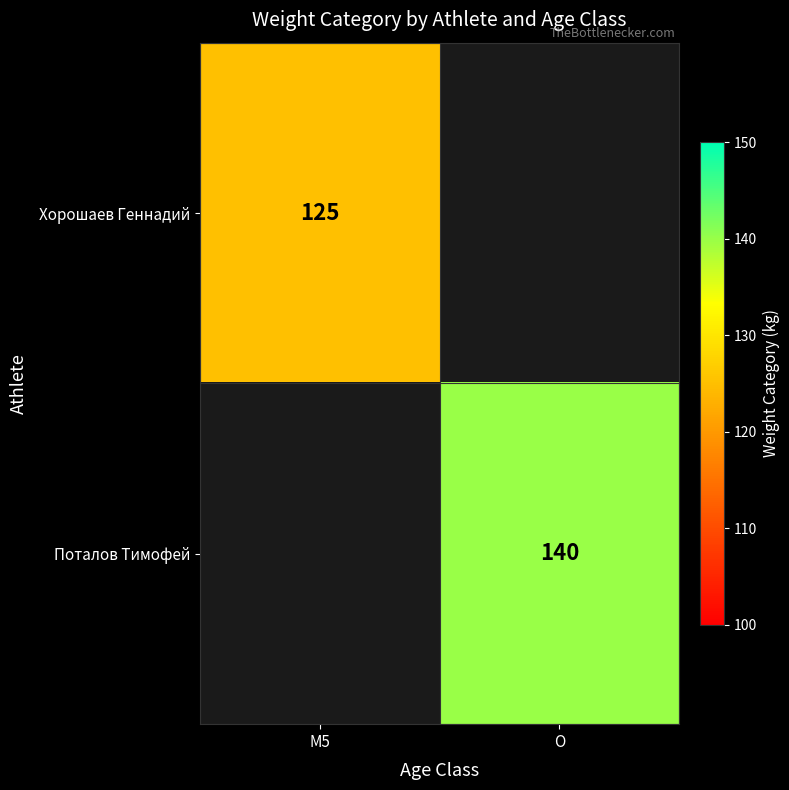

Which has a higher value, M5 or O?

M5